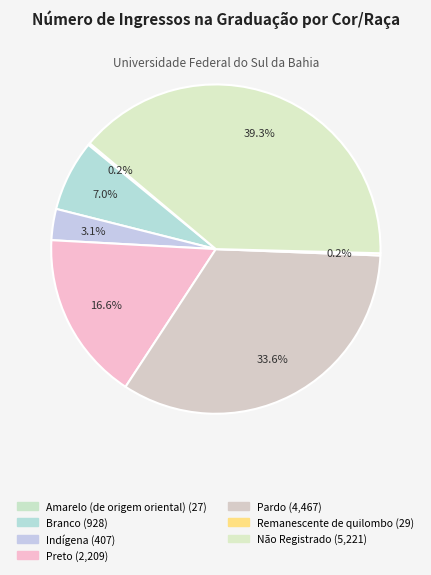

How many slices are in this pie chart?

7